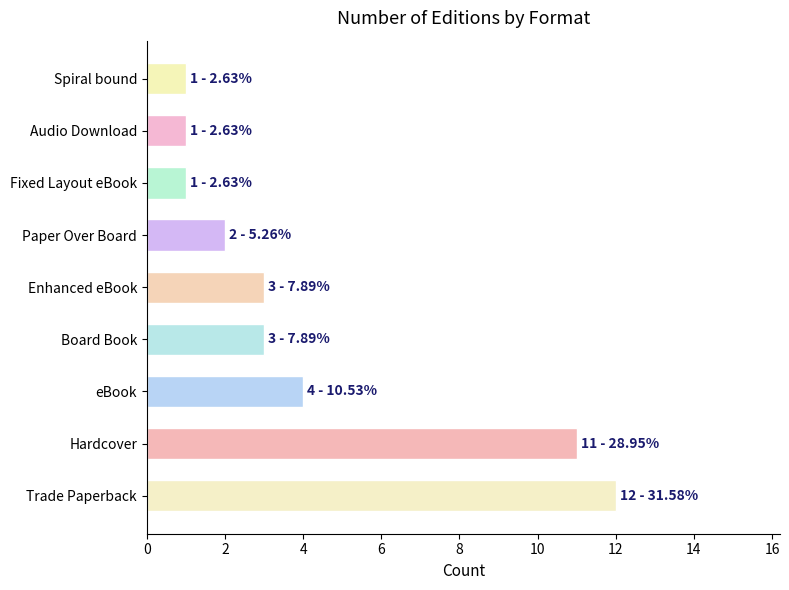

What is the ratio of the value at Trade Paperback to the value at Audio Download?

12.0